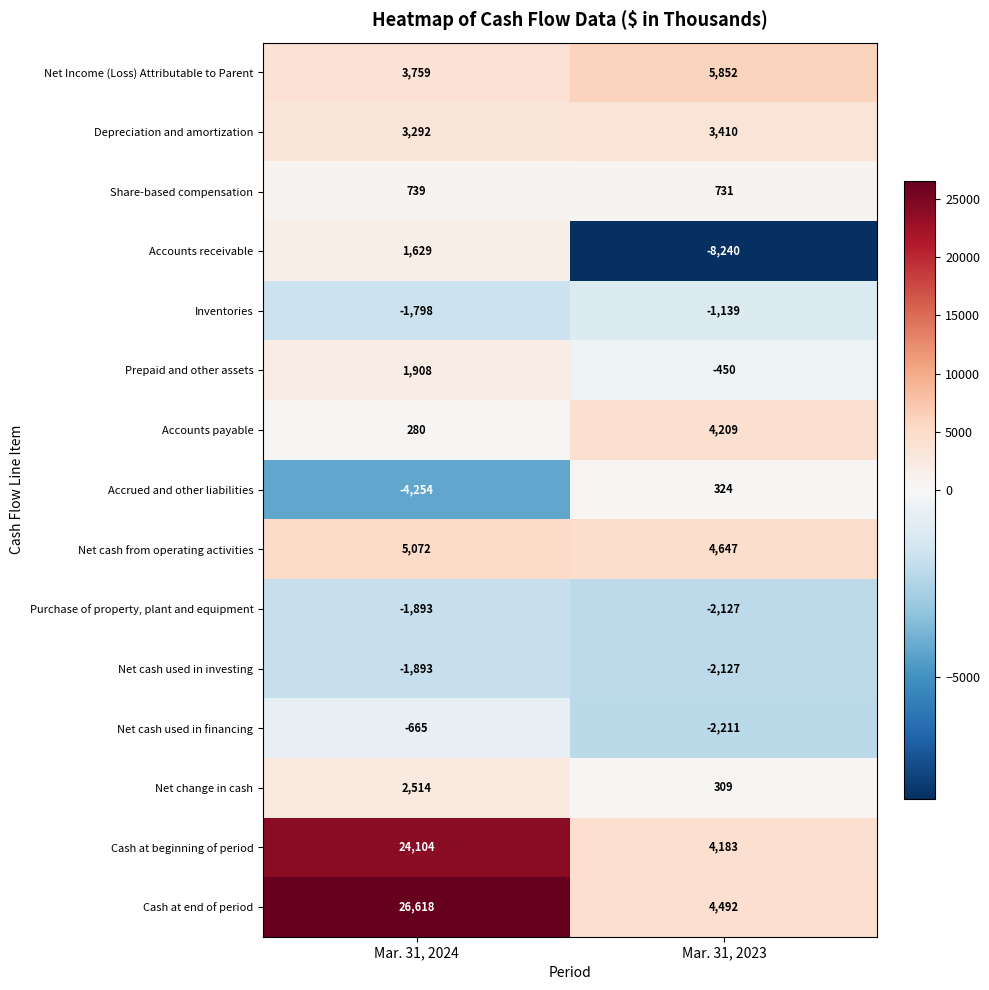

What is the greatest value displayed?

26618